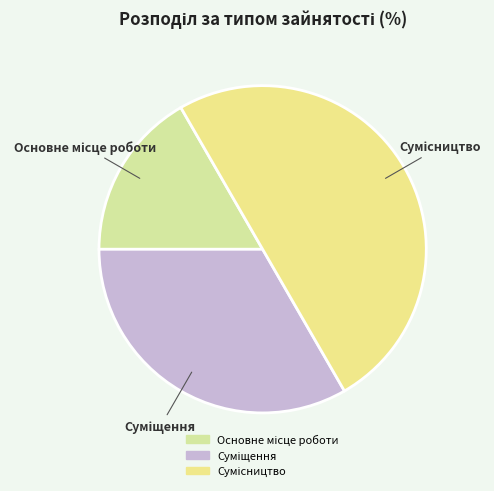

Does Суміщення account for over 50% of the chart?

No